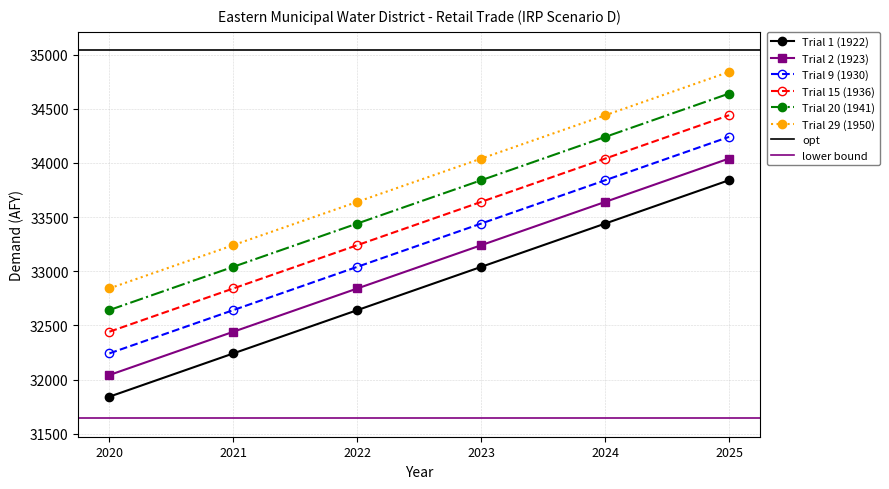

How many lines are shown in the chart?

6